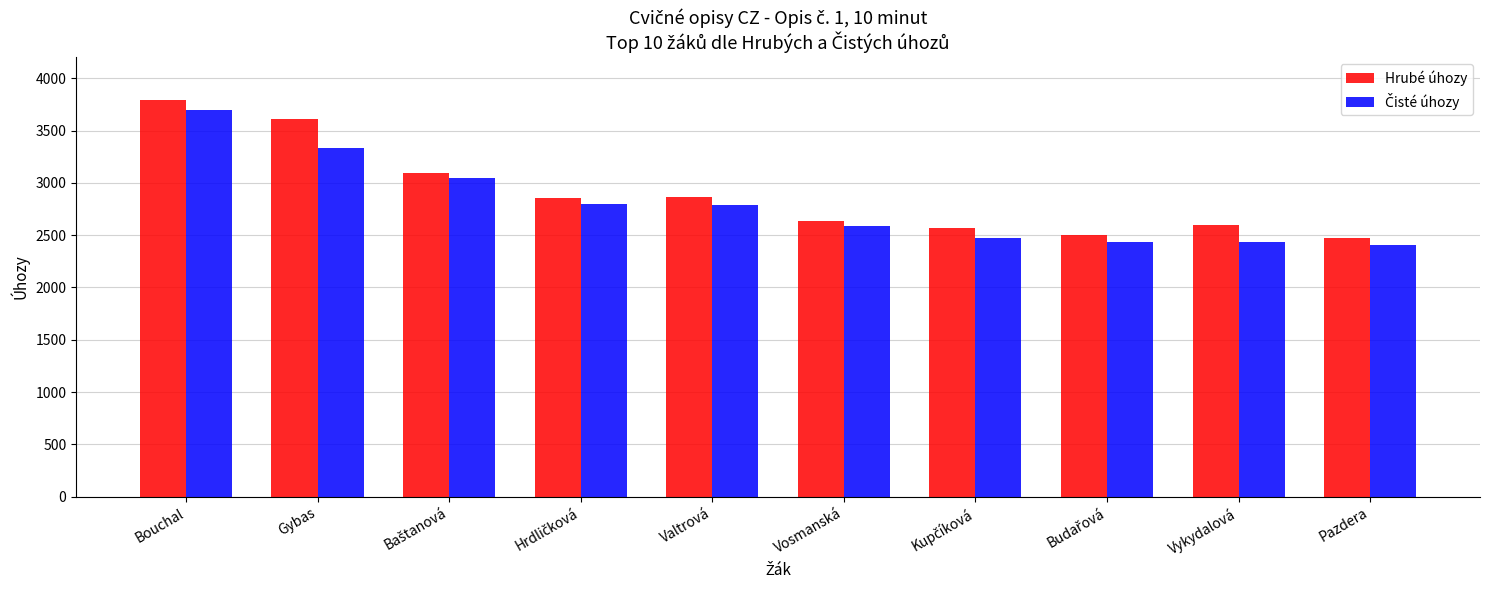

How many bars are there in each group?

2